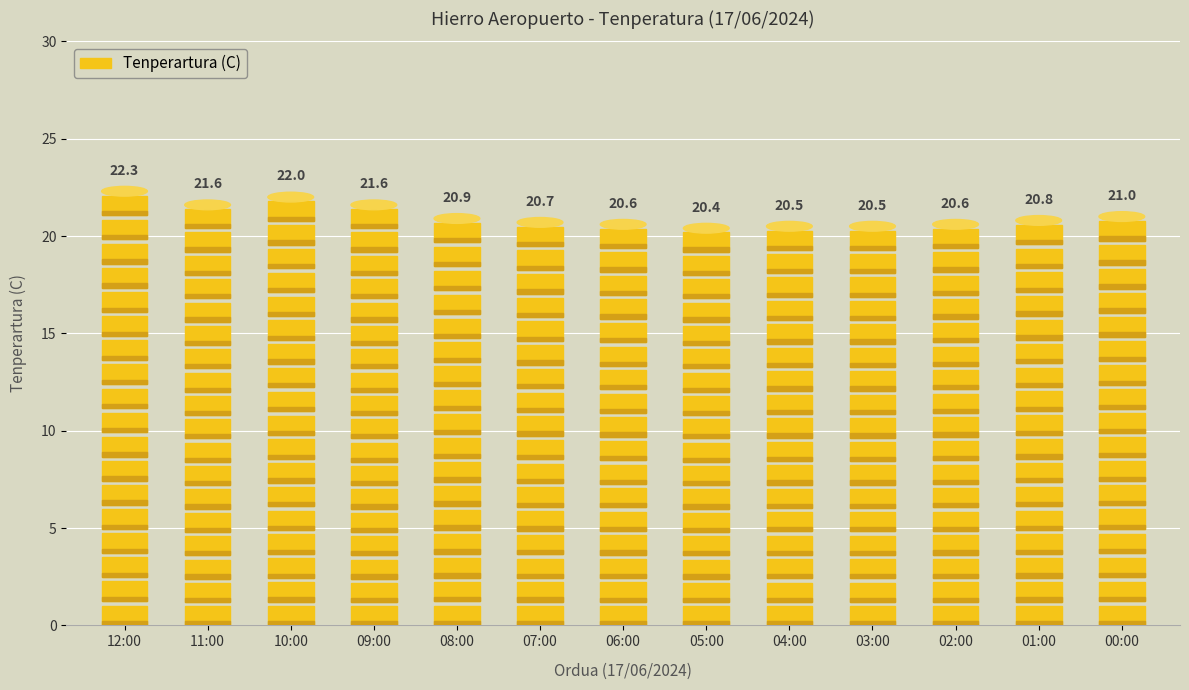

The chart shows a value of 21.0 at 00:00. True or false?

True